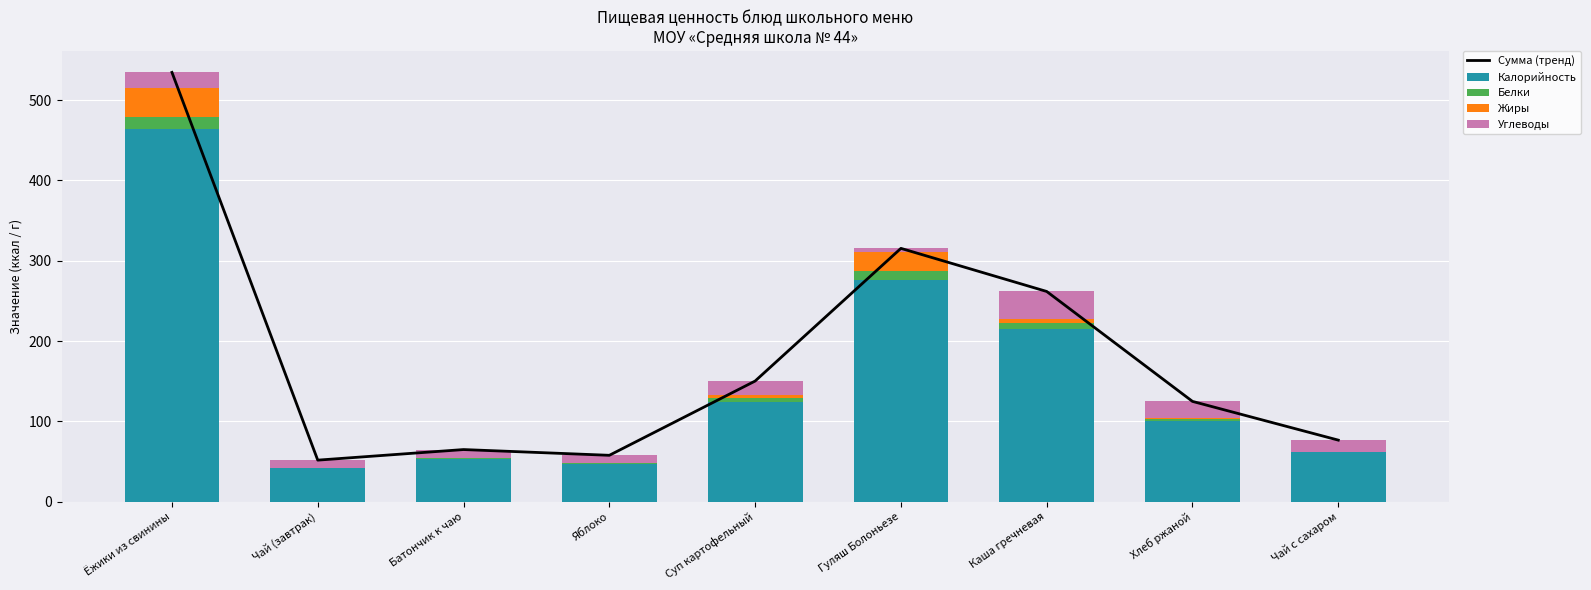

Reading right to left, extract all data points from this chart.

Сумма (тренд): Чай с сахаром=76.5	Хлеб ржаной=124.8	Каша гречневая=261.7	Гуляш Болоньезе=315.4	Суп картофельный=150.1	Яблоко=57.6	Батончик к чаю=64.8	Чай (завтрак)=51.6	Ёжики из свинины=534.6
Калорийность: Чай с сахаром=61.3	Хлеб ржаной=100.0	Каша гречневая=214.6	Гуляш Болоньезе=276.6	Суп картофельный=123.7	Яблоко=47.0	Батончик к чаю=52.4	Чай (завтрак)=41.3	Ёжики из свинины=464.1
Белки: Чай с сахаром=0.2	Хлеб ржаной=3.2	Каша гречневая=7.6	Гуляш Болоньезе=10.6	Суп картофельный=5.6	Яблоко=0.4	Батончик к чаю=1.5	Чай (завтрак)=0.2	Ёжики из свинины=15.2
Жиры: Чай с сахаром=0.1	Хлеб ржаной=0.5	Каша гречневая=5.2	Гуляш Болоньезе=24.2	Суп картофельный=3.5	Яблоко=0.4	Батончик к чаю=0.6	Чай (завтрак)=0.1	Ёжики из свинины=36.3
Углеводы: Чай с сахаром=15.0	Хлеб ржаной=21.0	Каша гречневая=34.3	Гуляш Болоньезе=4.0	Суп картофельный=17.4	Яблоко=9.8	Батончик к чаю=10.3	Чай (завтрак)=10.0	Ёжики из свинины=19.0